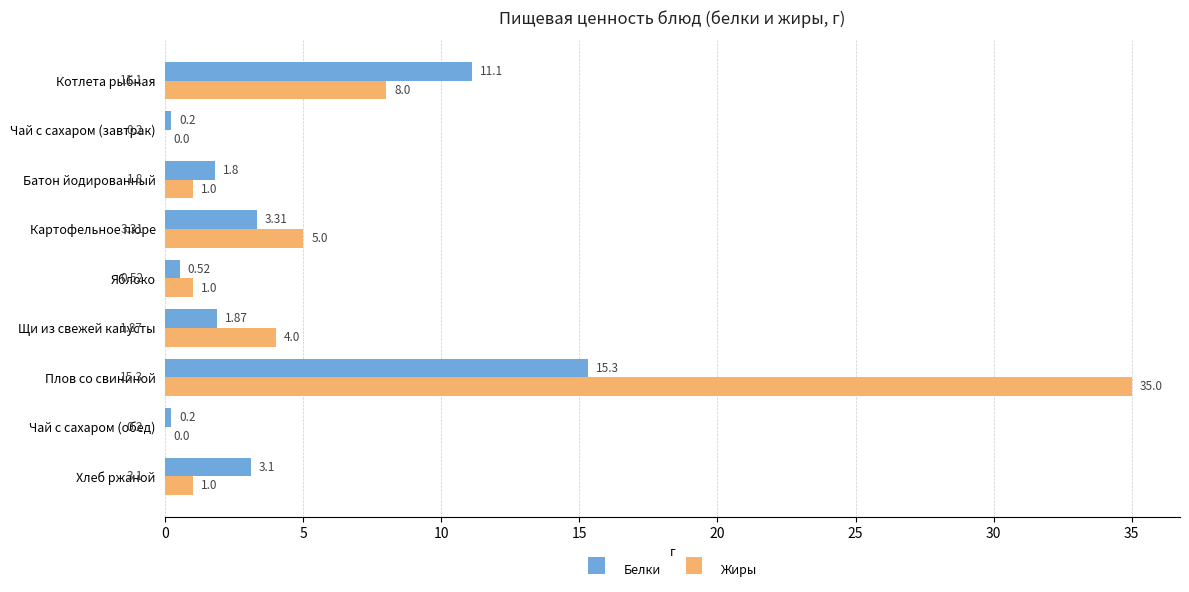

What is the average value of the Жиры series?

6.1